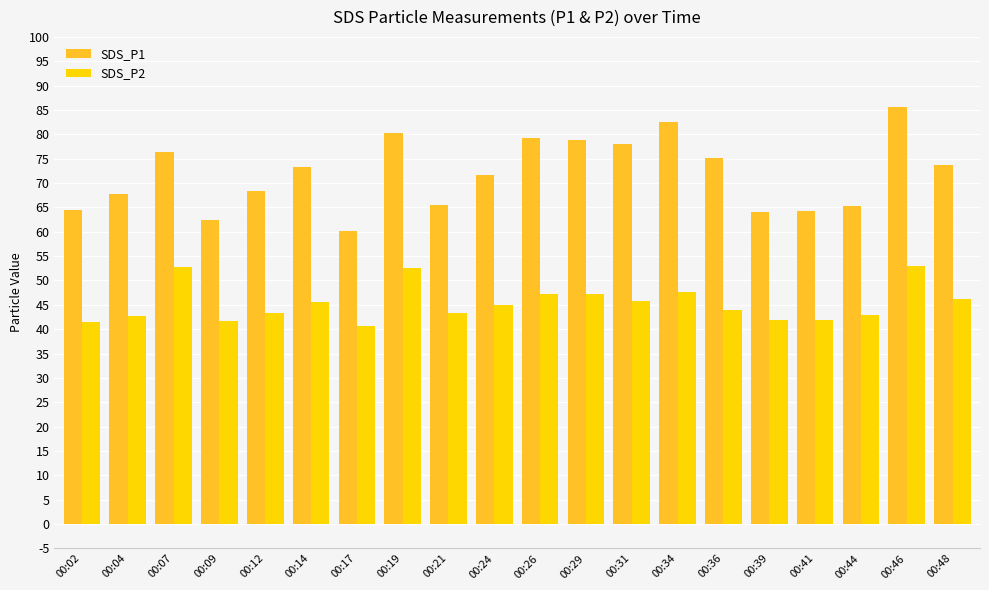

Is it true that SDS_P1 equals 25.7 at 00:24?

False